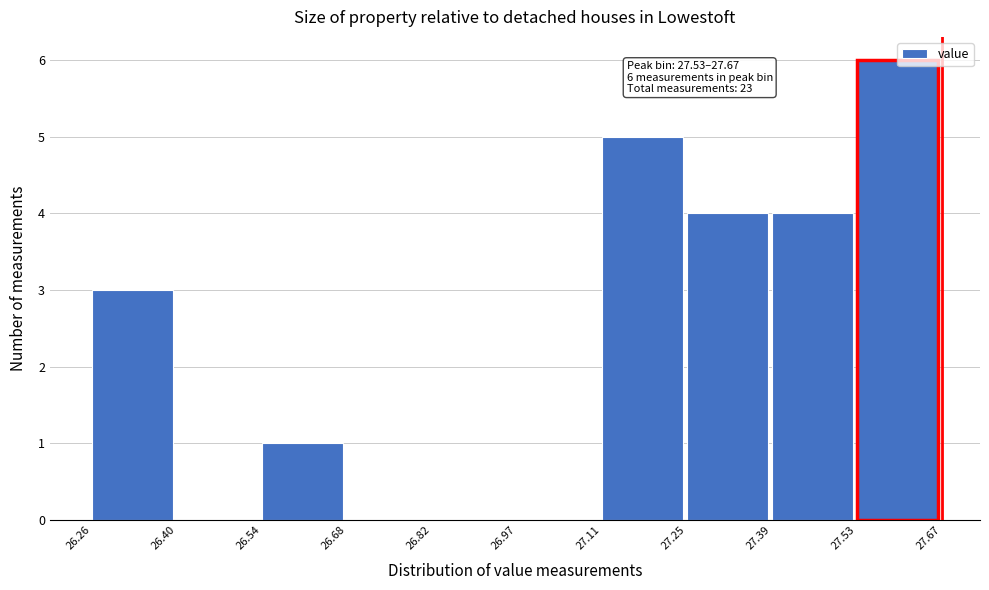

Which range on the x-axis has the tallest bar?

27.53 to 27.67